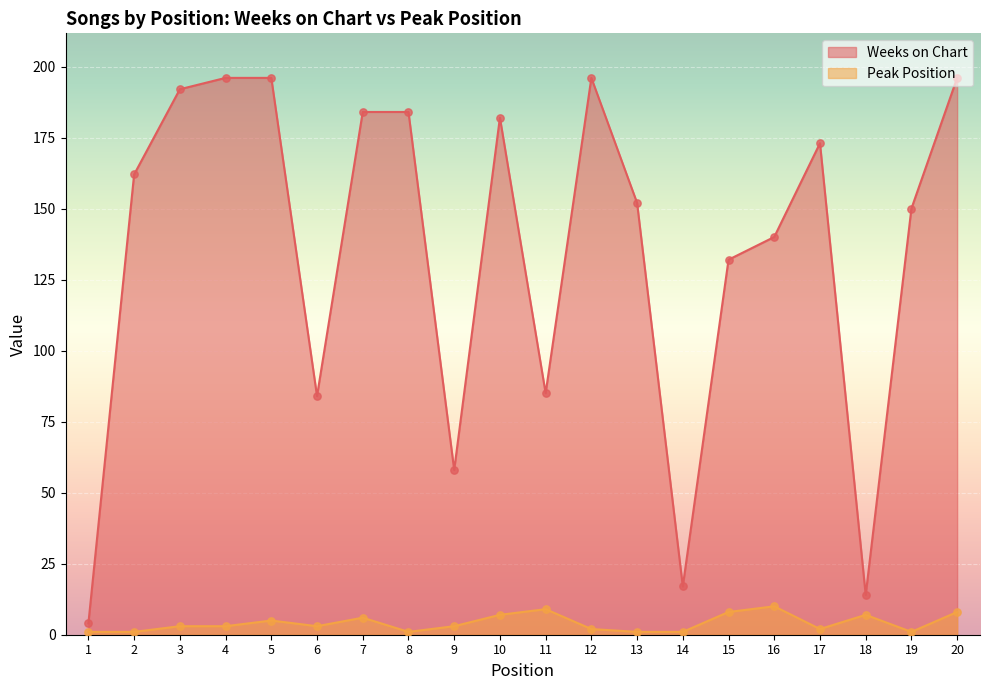

At how many categories does at least one series exceed 56?

17